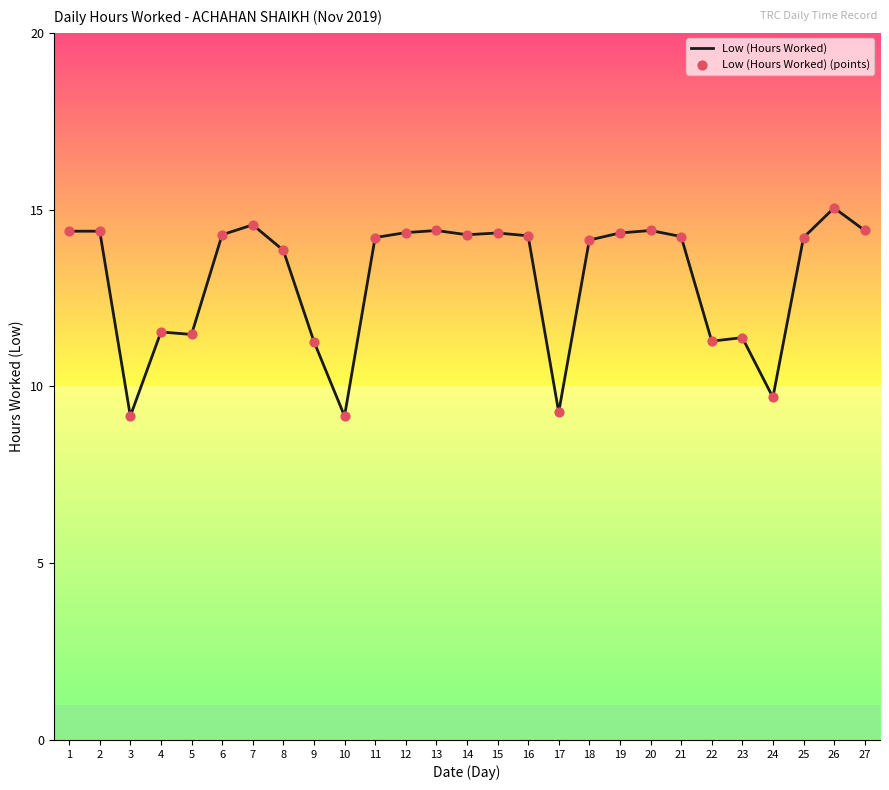

Which category has the highest value across all series?

26